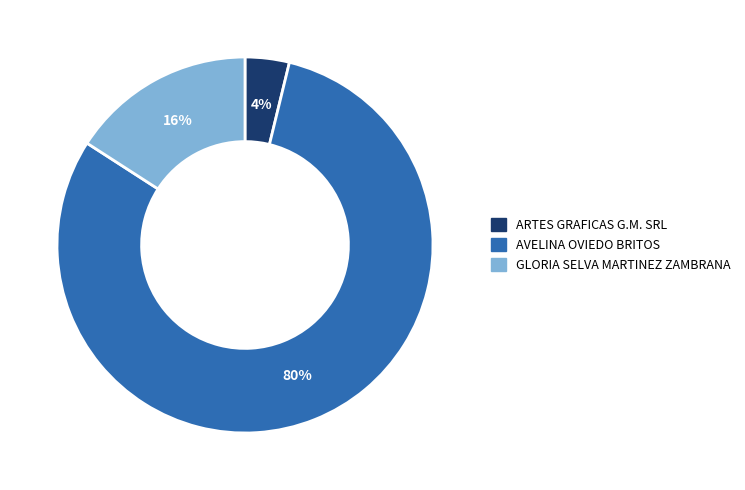

What is the largest slice in the pie chart?

AVELINA OVIEDO BRITOS